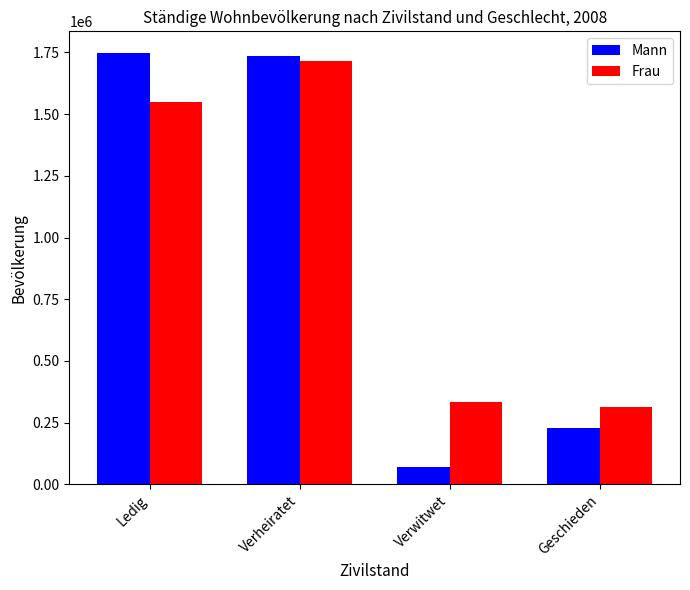

What is the label of the 3rd bar from the left?

Verwitwet